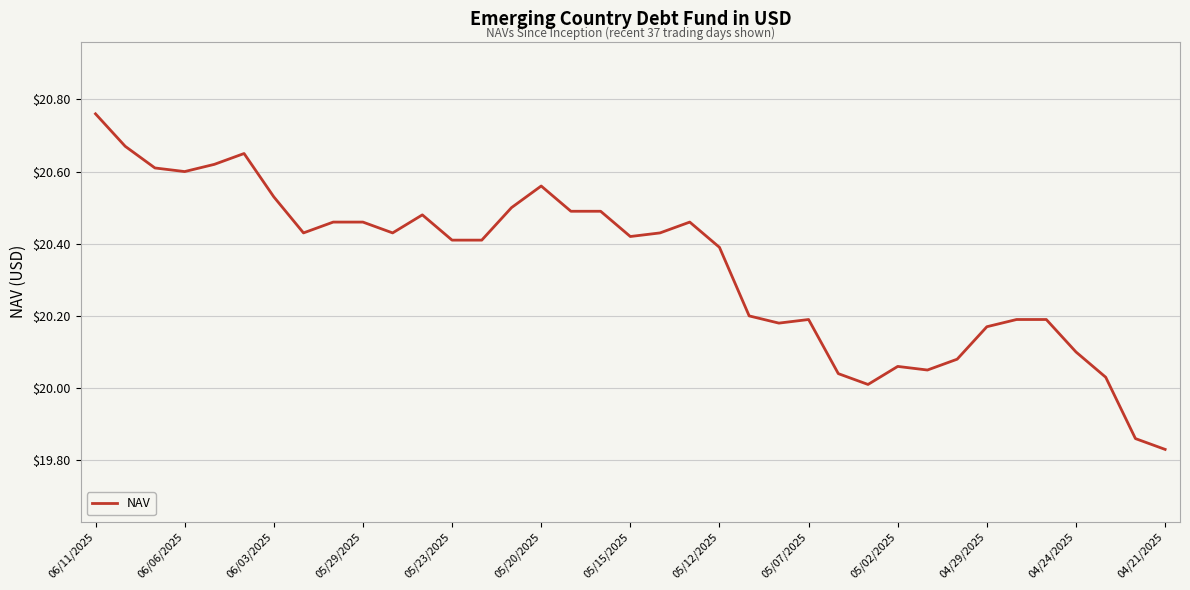

At which category does the chart reach its peak across all series?

06/11/2025